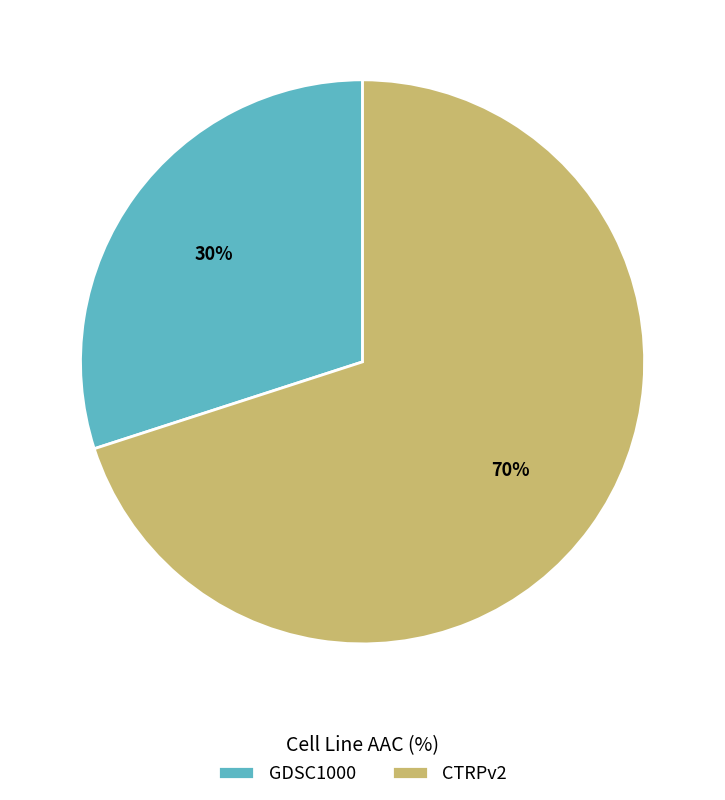

Which has a higher value, CTRPv2 or GDSC1000?

CTRPv2